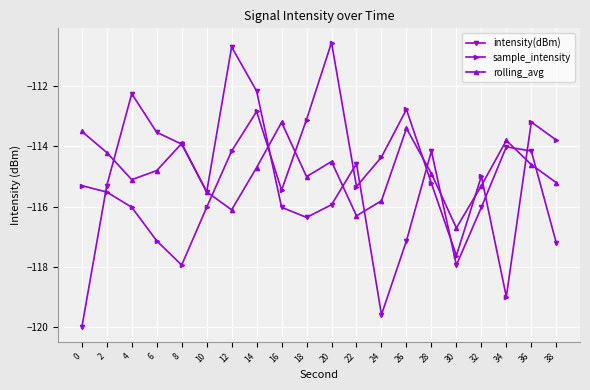

Between 6 and 38, which series saw the biggest shift?

intensity(dBm)